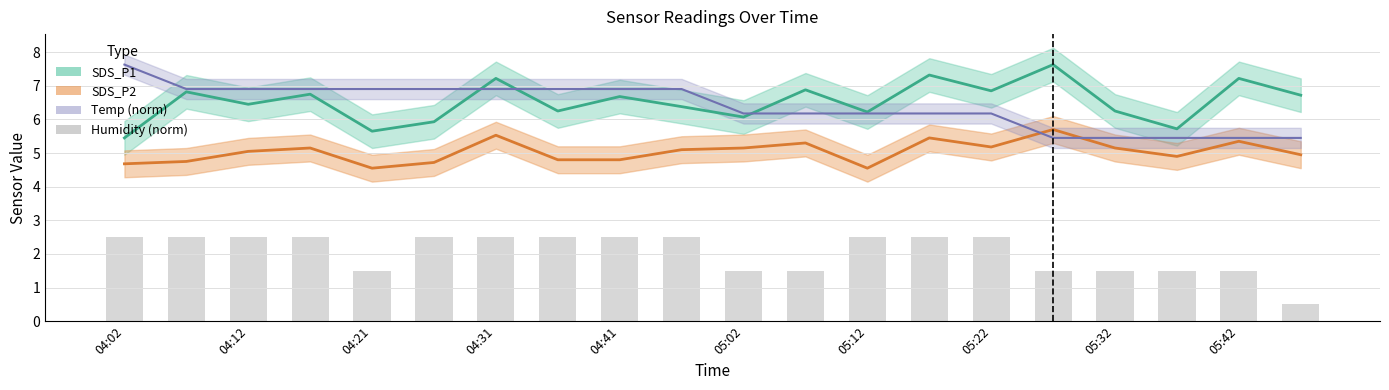

What is the minimum value shown in the chart?

0.5